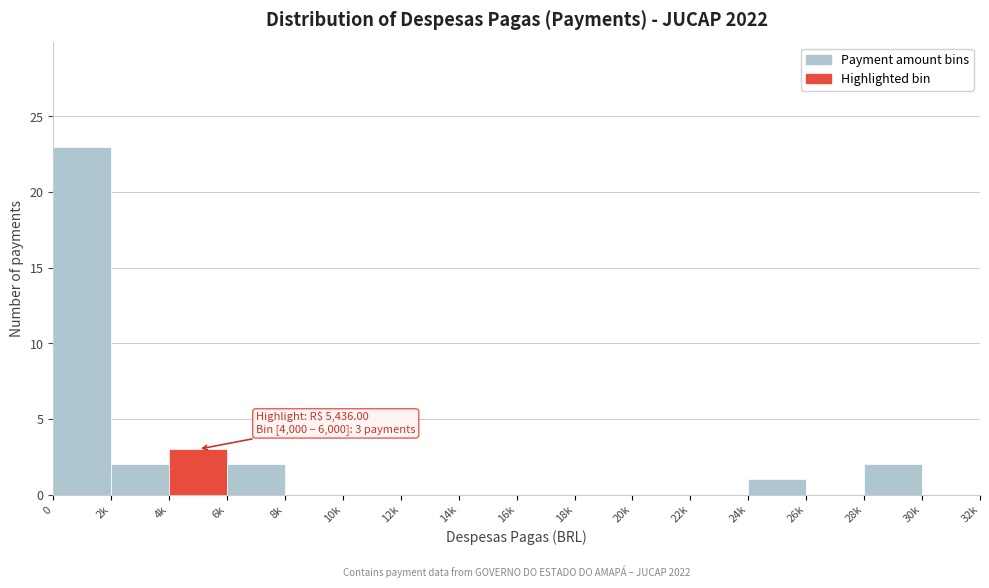

Reading left to right, list all the values displayed in this chart.

0=23	2k=2	4k=3	6k=2	8k=0	10k=0	12k=0	14k=0	16k=0	18k=0	20k=0	22k=0	24k=1	26k=0	28k=2	30k=0